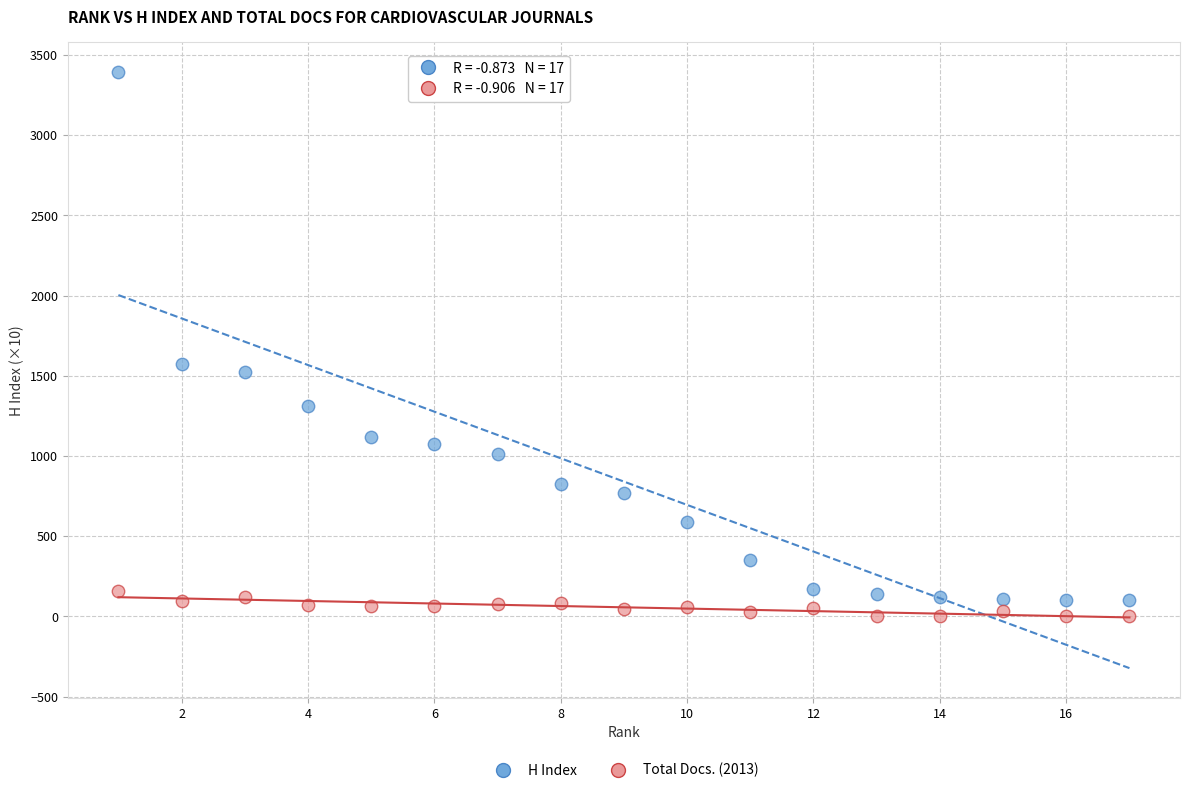

Across all series, what Y value is closest to 1697?

1577